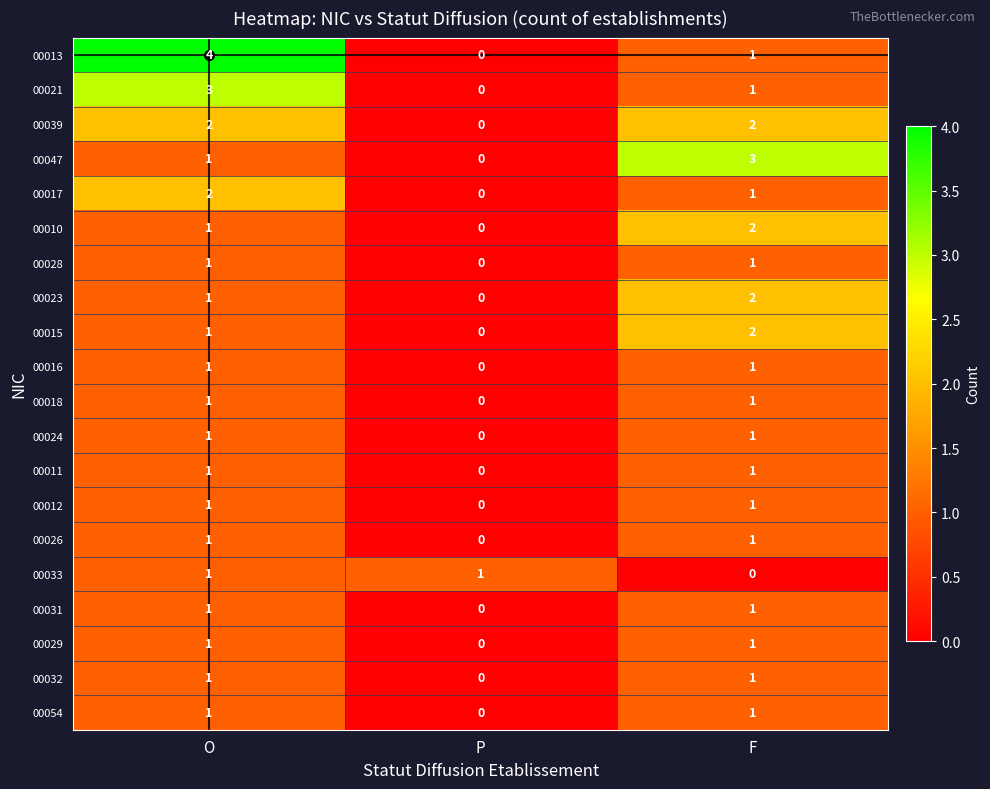

Between P and F, which series saw the biggest shift?

00047